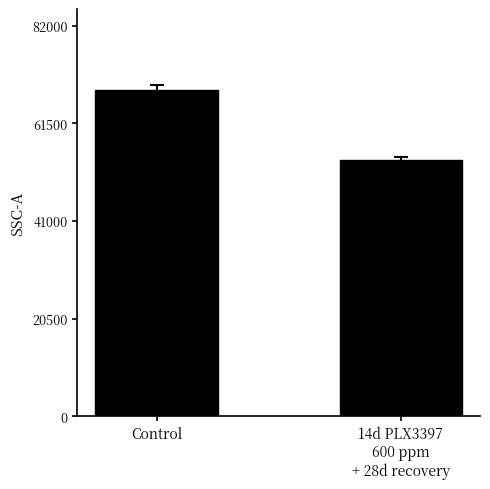

How many bars are there in total?

2